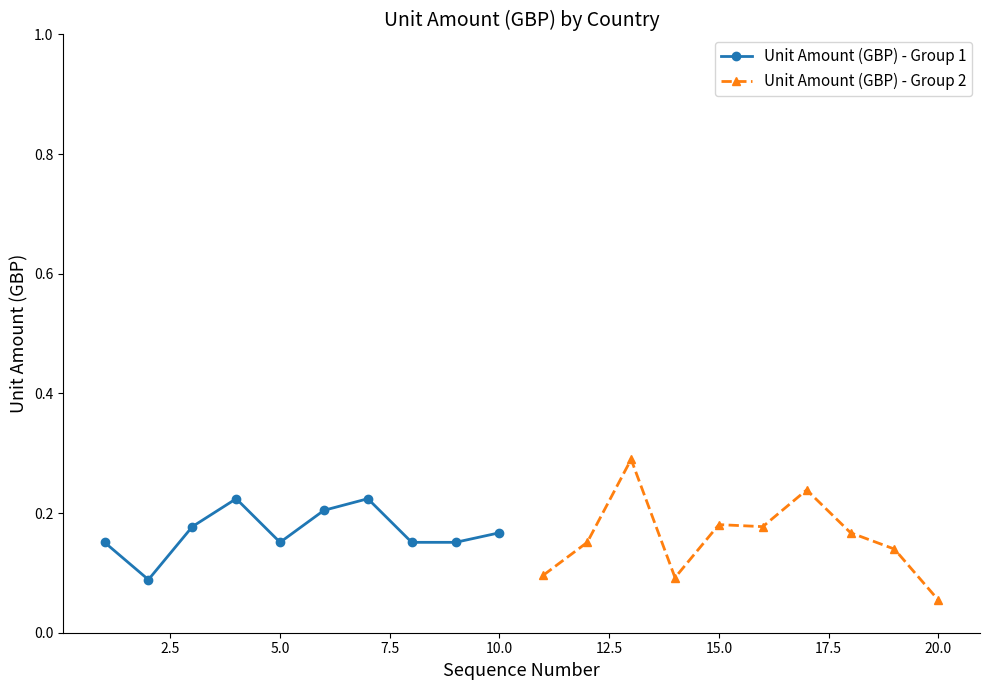

The Unit Amount (GBP) - Group 2 series shows 0.2 at 20.0. True or false?

False